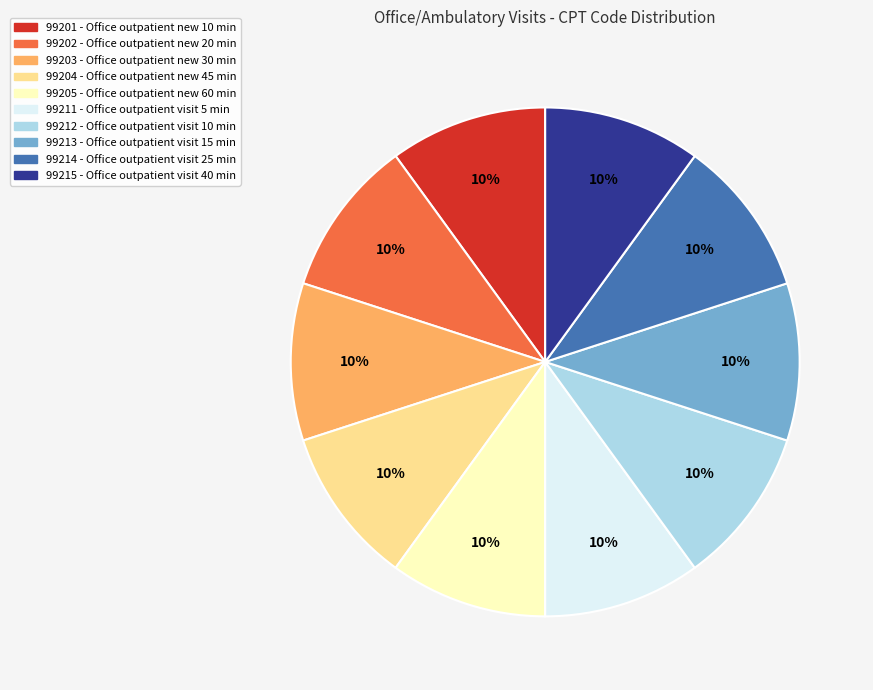

Does 99213 represent more than half of the total?

No